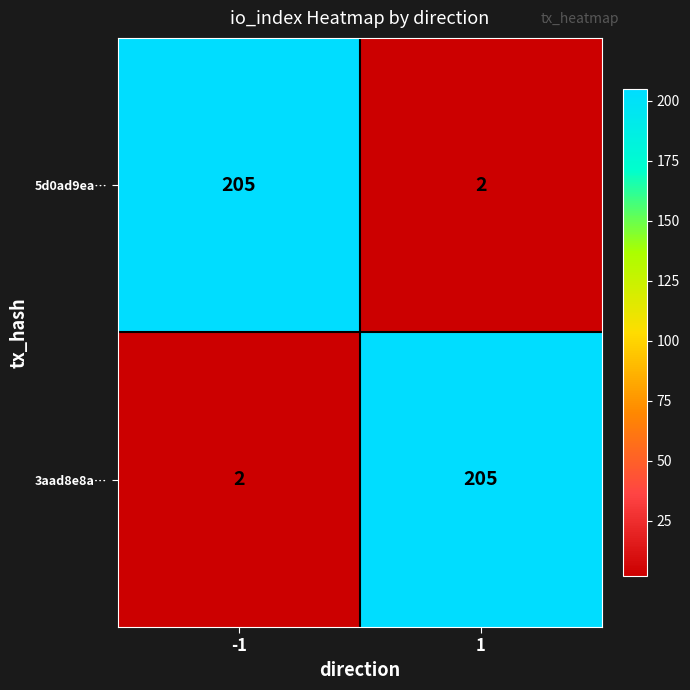

The 3aad8e8a… series shows 360 at 1. True or false?

False